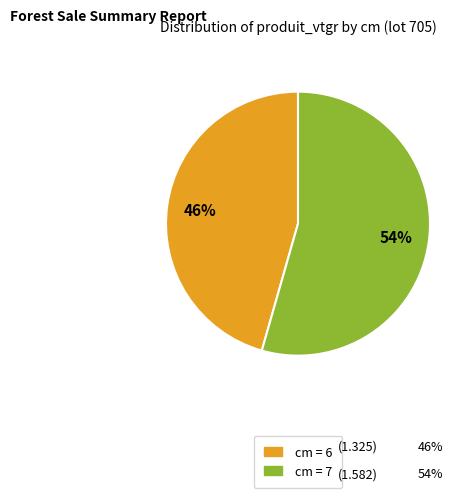

To the nearest percent, what is the average slice percentage?

50%